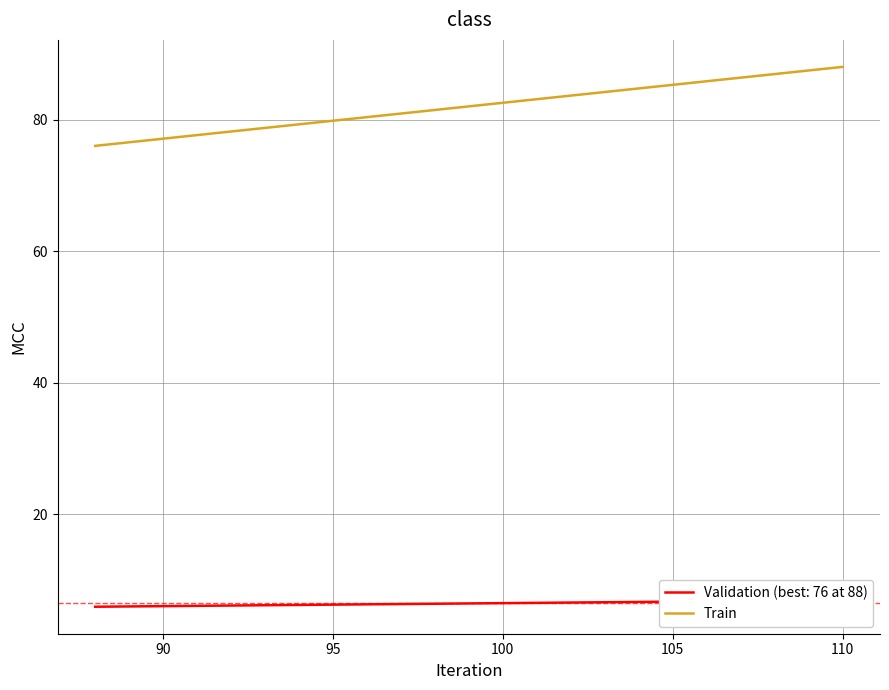

How many values are between 76 and 88?

2